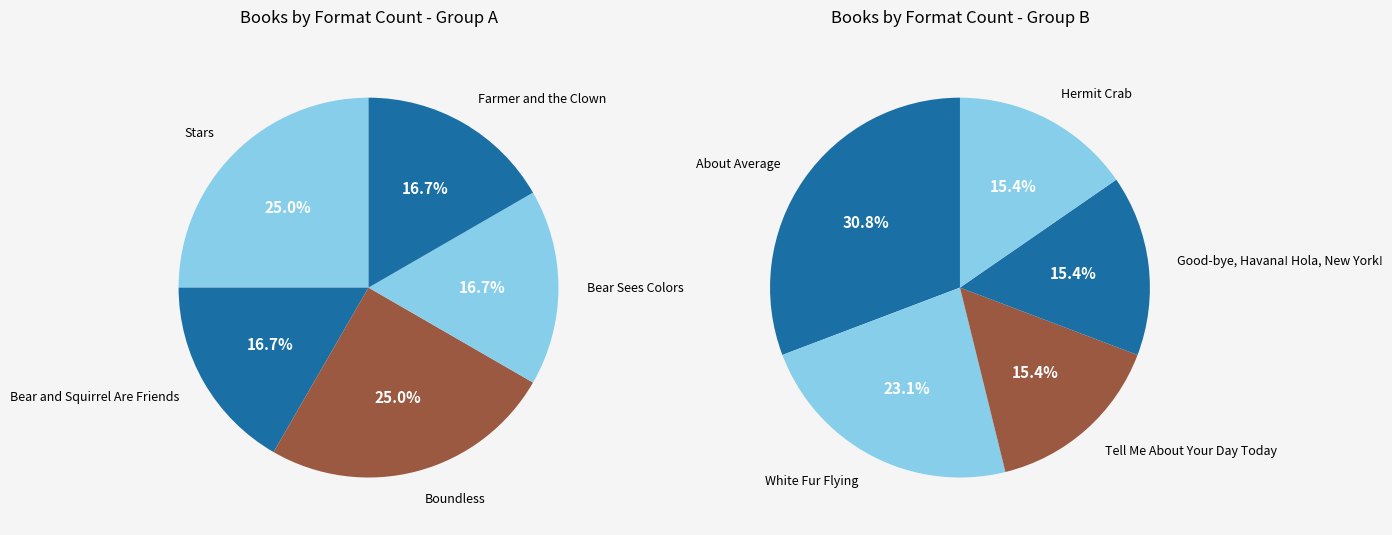

How many segments does this pie chart have?

10